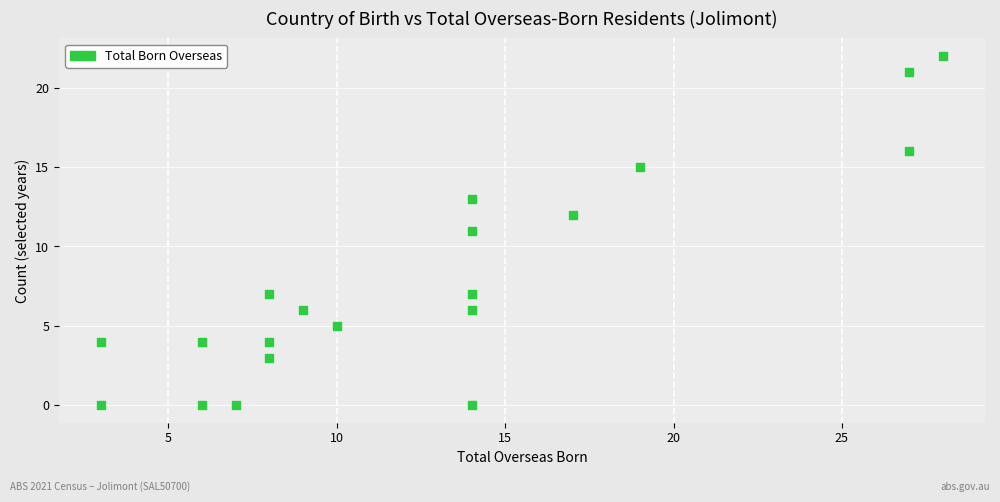

What is the range of Y values (max minus min)?

22